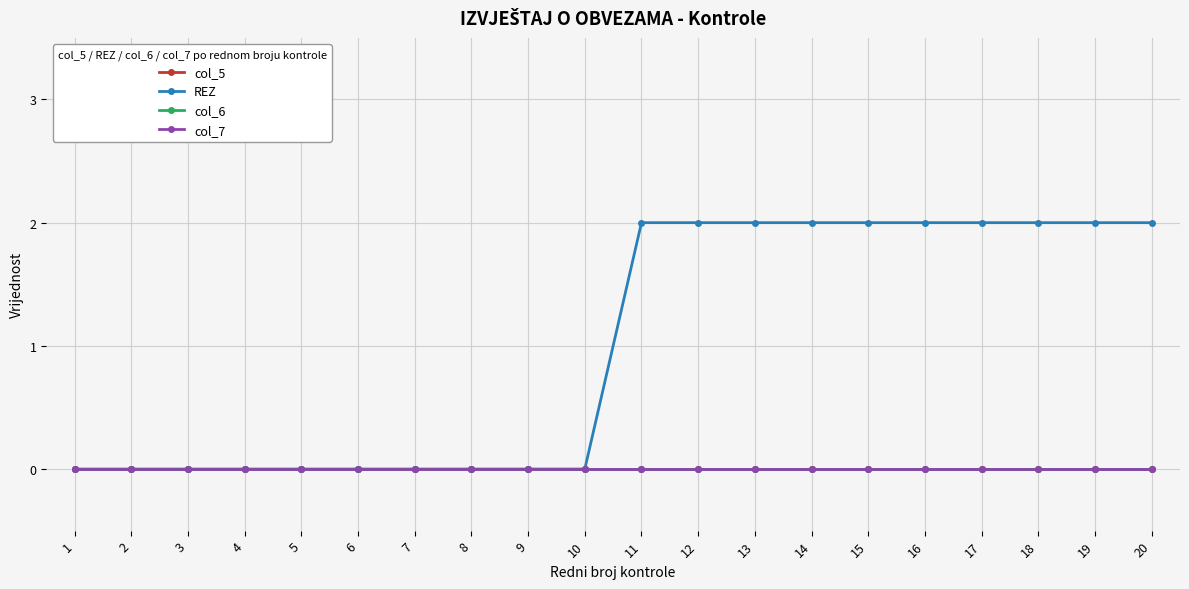

Which label corresponds to the smallest value in the chart?

1